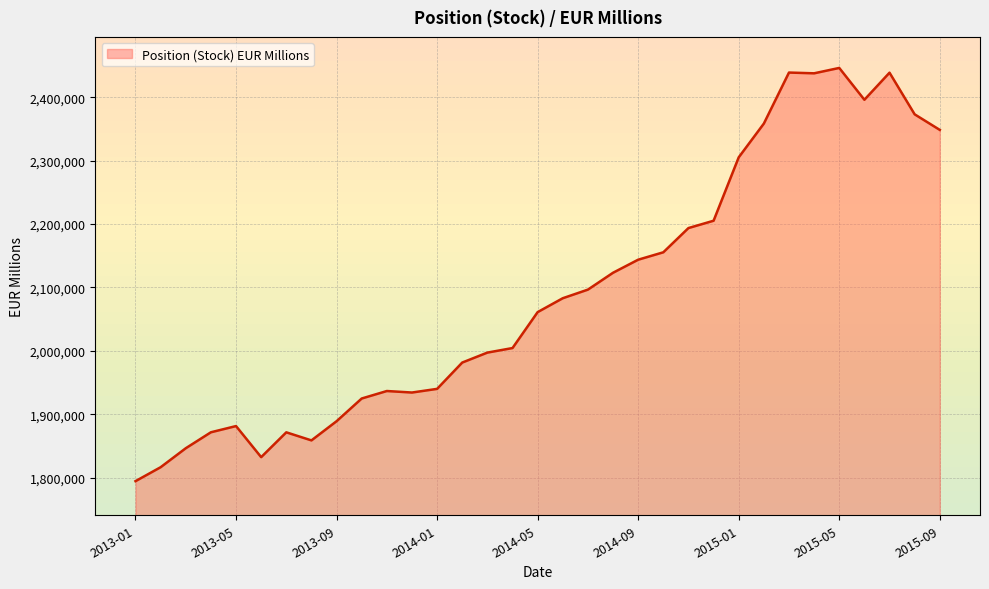

What is the average value?

2090473